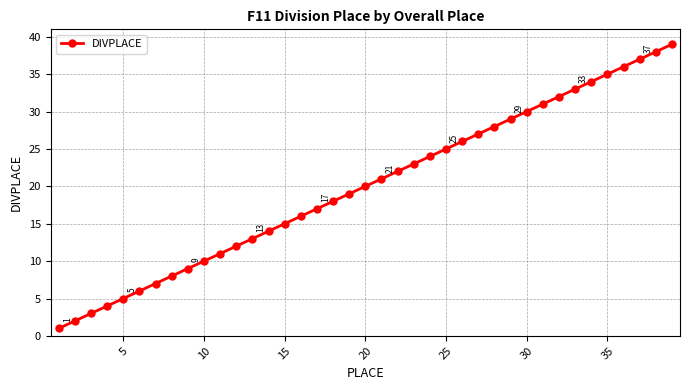

What is the average value?

20